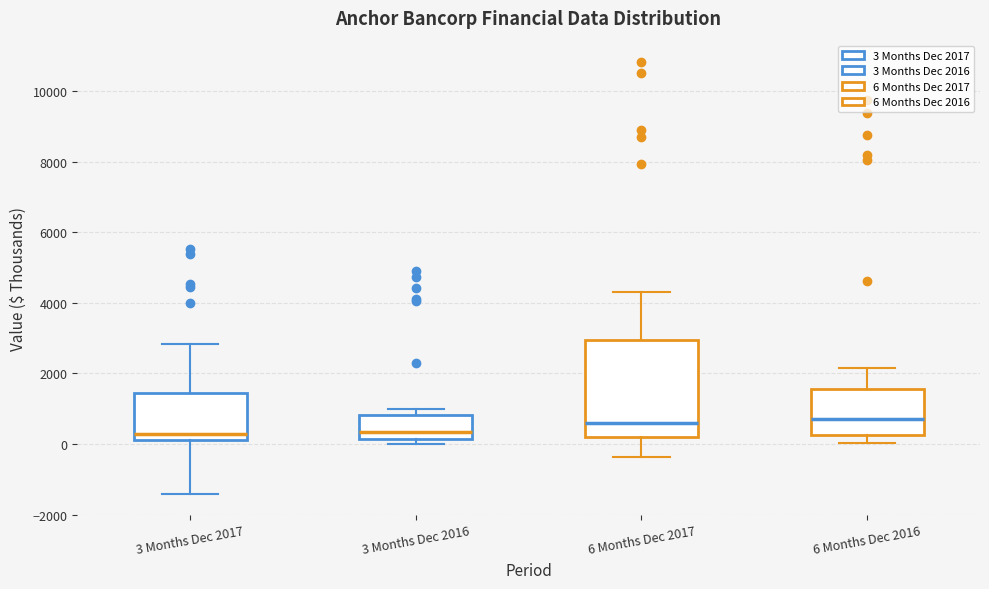

Which box is the tallest, from its lower edge to its upper edge?

6 Months Dec 2017